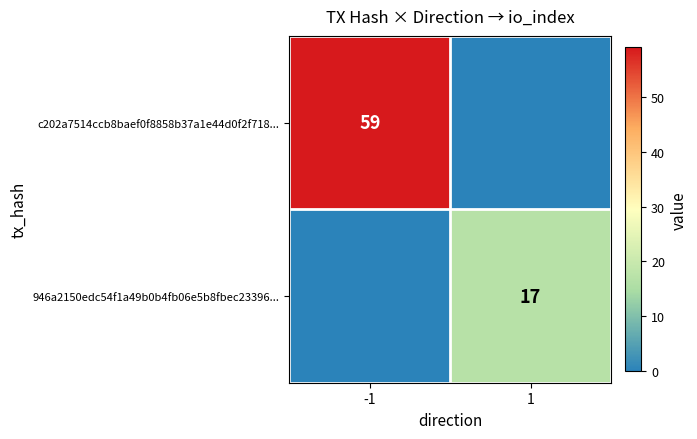

Is it true that 946a2150edc54f1a49b0b4fb06e5b8fbec23396... equals 17 at 1?

True